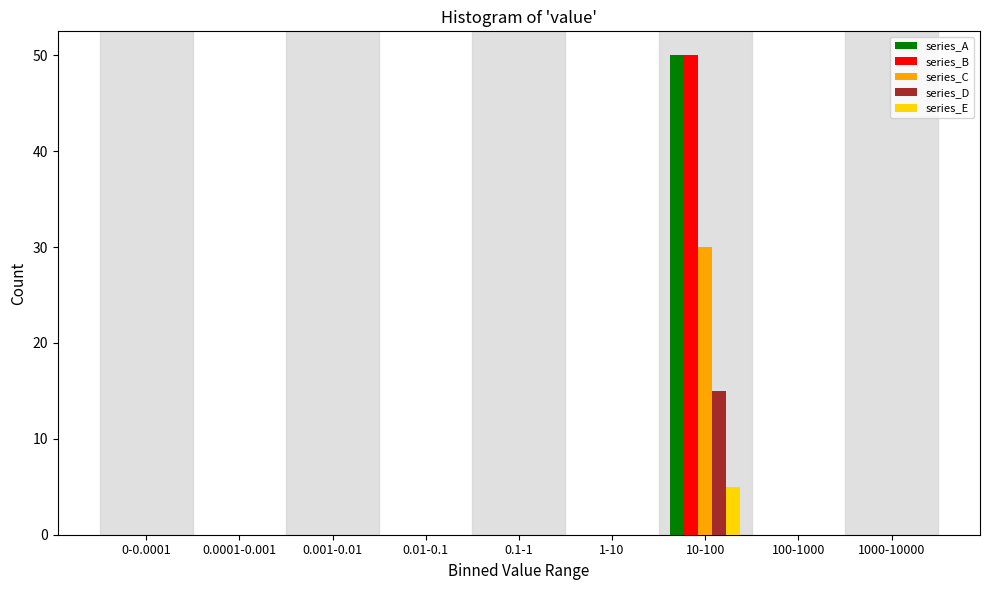

What is the greatest value displayed?

50